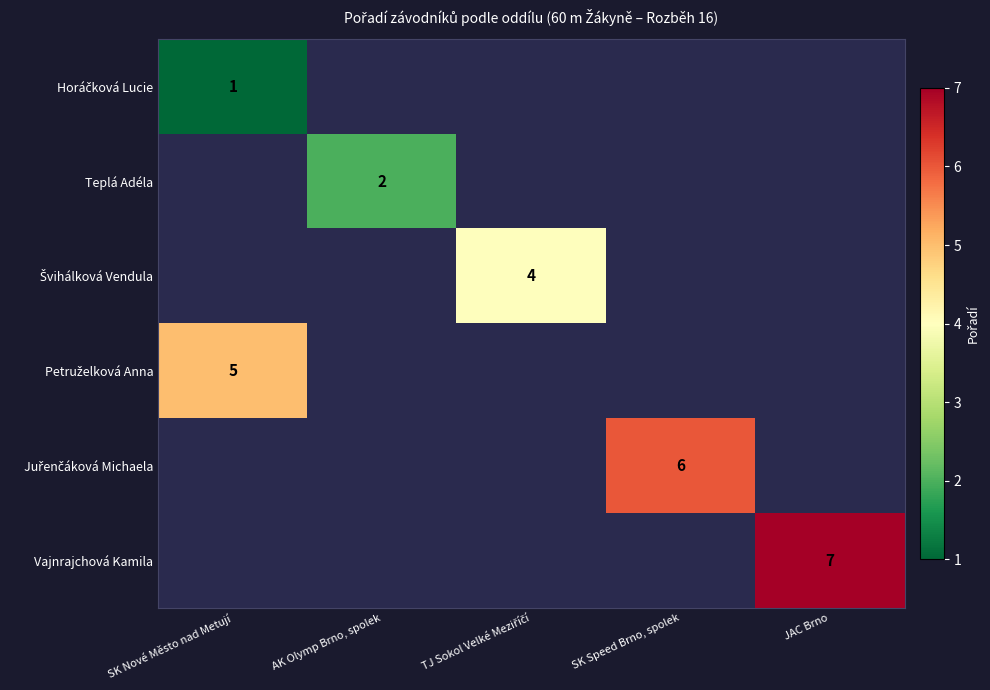

Is the value of Horáčková Lucie at SK Nové Město nad Metují greater than the value of Vajnrajchová Kamila at AK Olymp Brno, spolek?

Yes